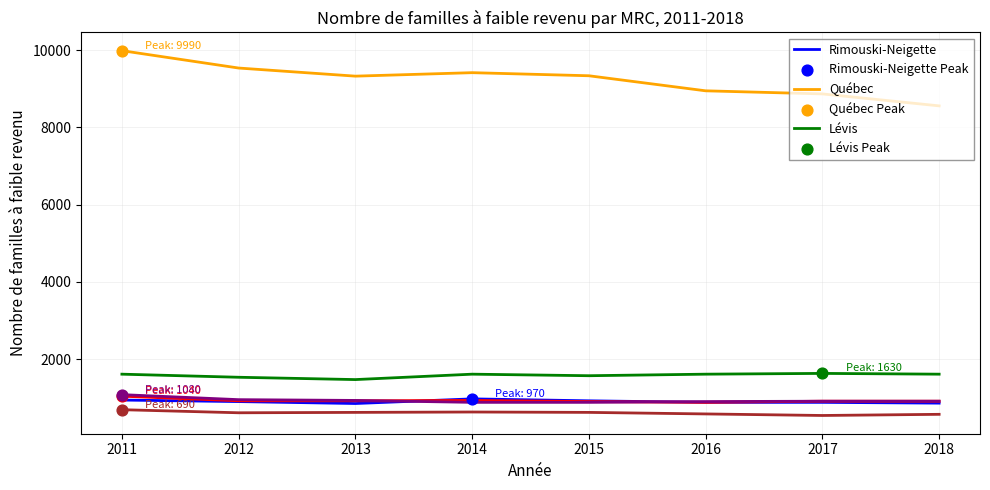

What is the difference between the highest and lowest values at 2012?

8930